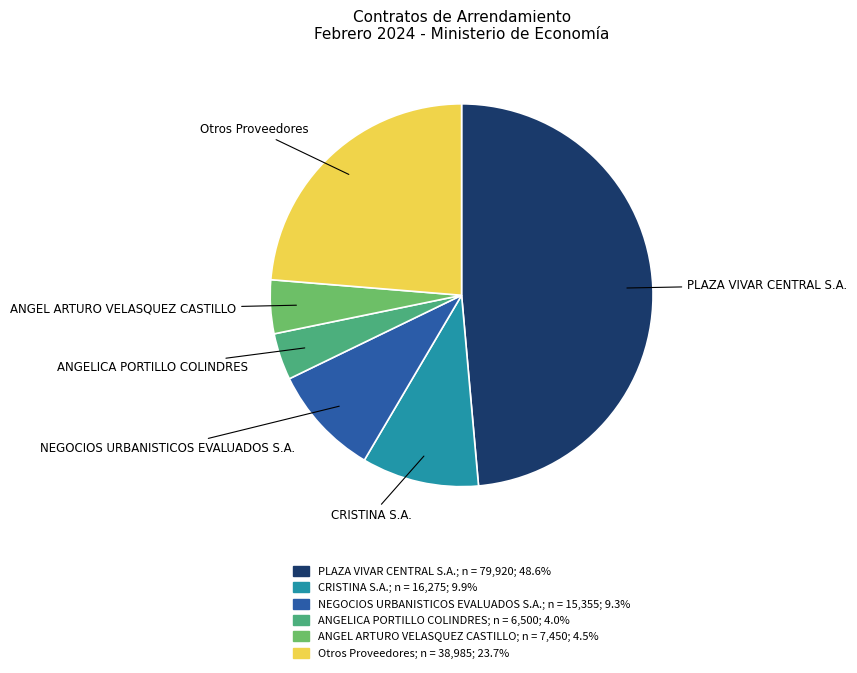

Is there any slice that represents more than half of the pie?

No